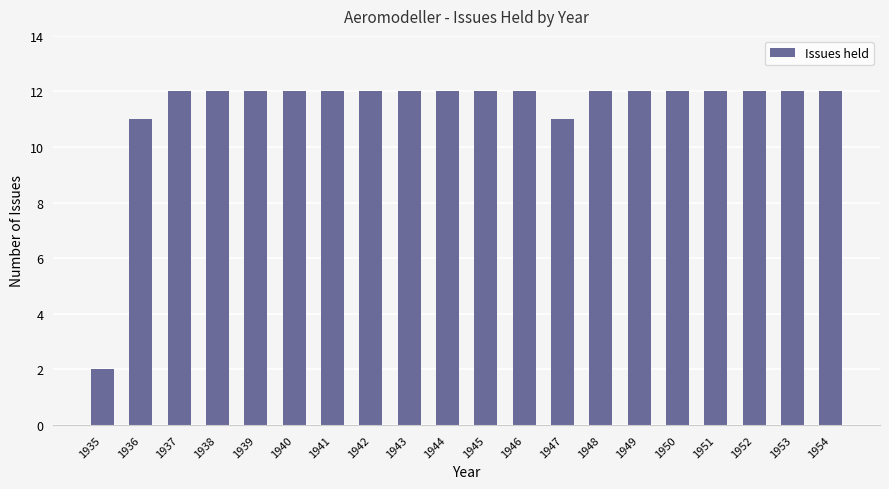

Which category has the lowest value across all series?

1935